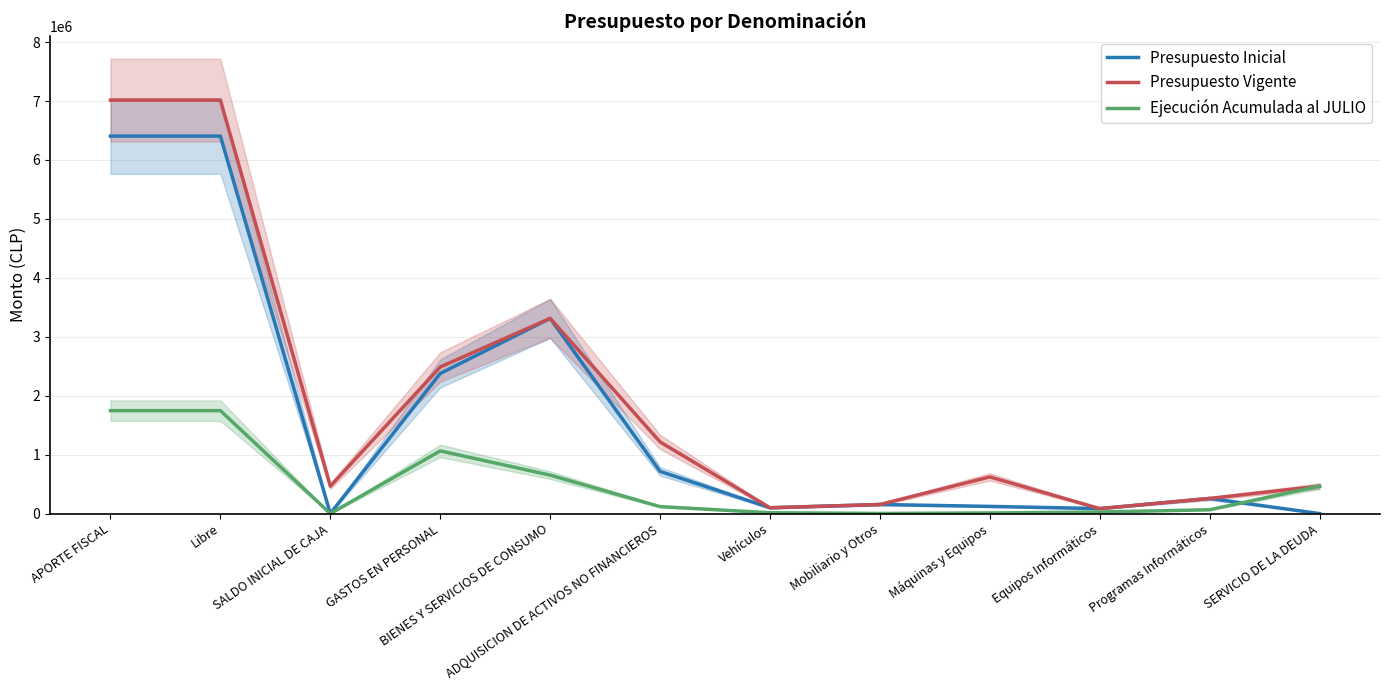

True or false: Presupuesto Vigente and Presupuesto Inicial intersect in this chart.

False